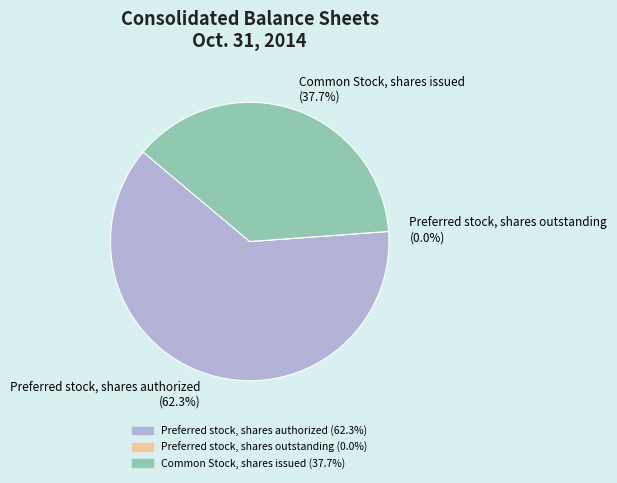

Rank the categories by value from lowest to highest.

Preferred stock, shares outstanding, Common Stock, shares issued, Preferred stock, shares authorized